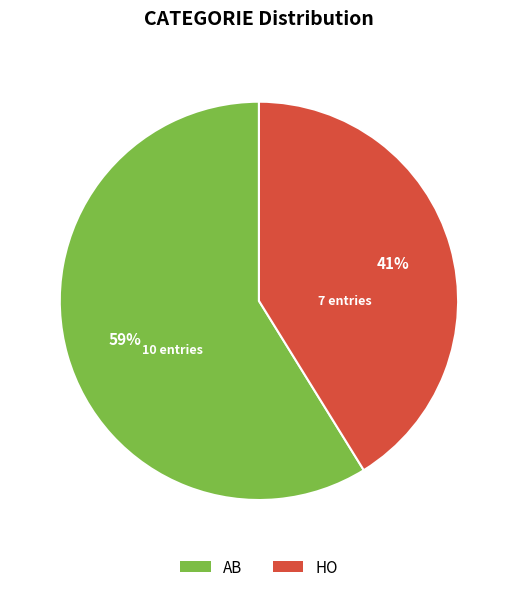

Which has a higher value, AB or HO?

AB